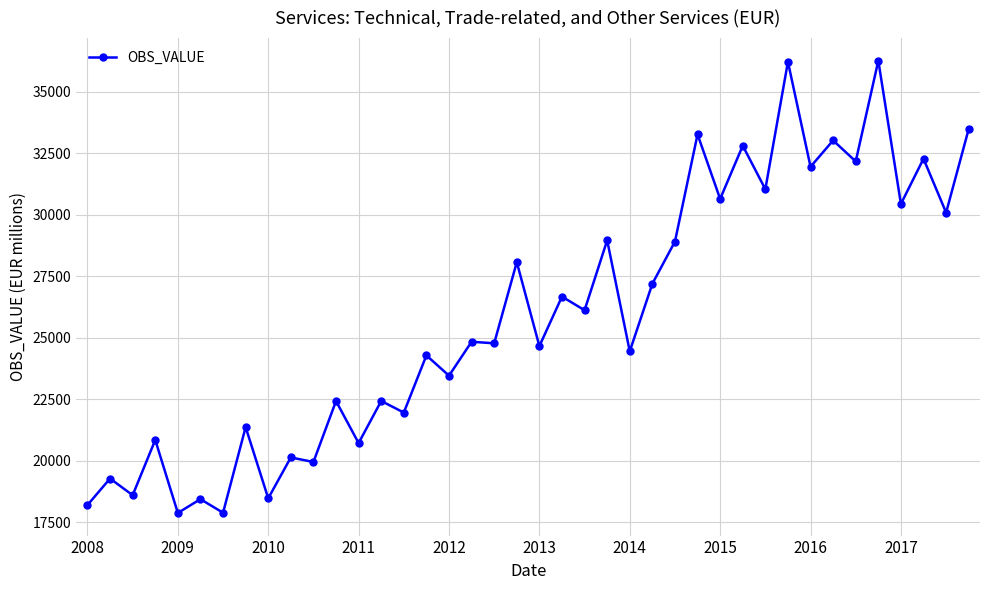

True or false: the data has more than 0 interior local peaks.

True